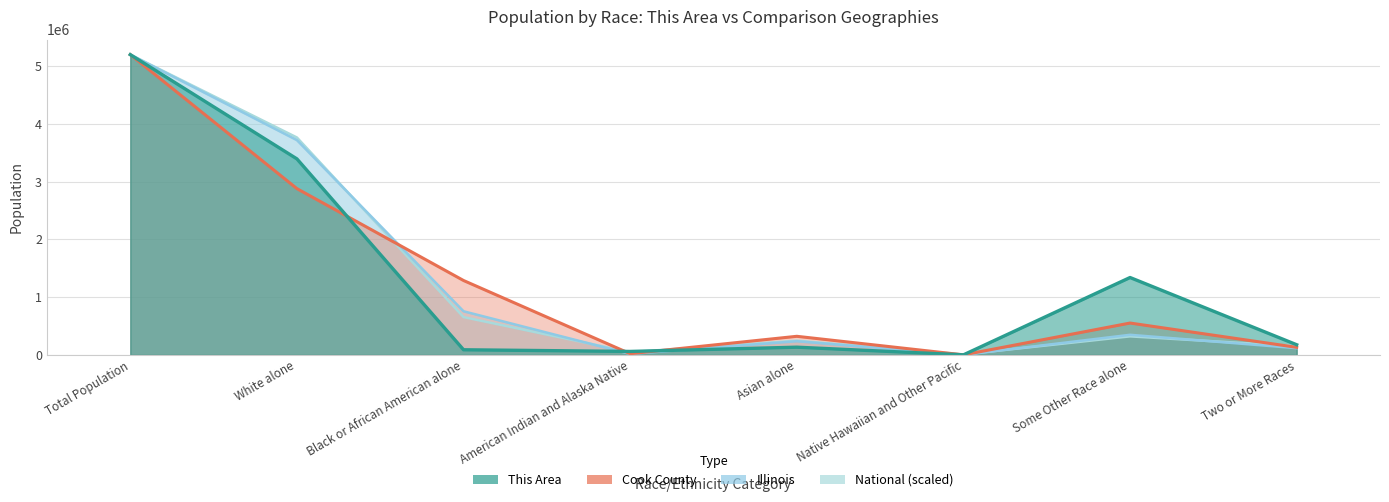

How many lines are shown in the chart?

4